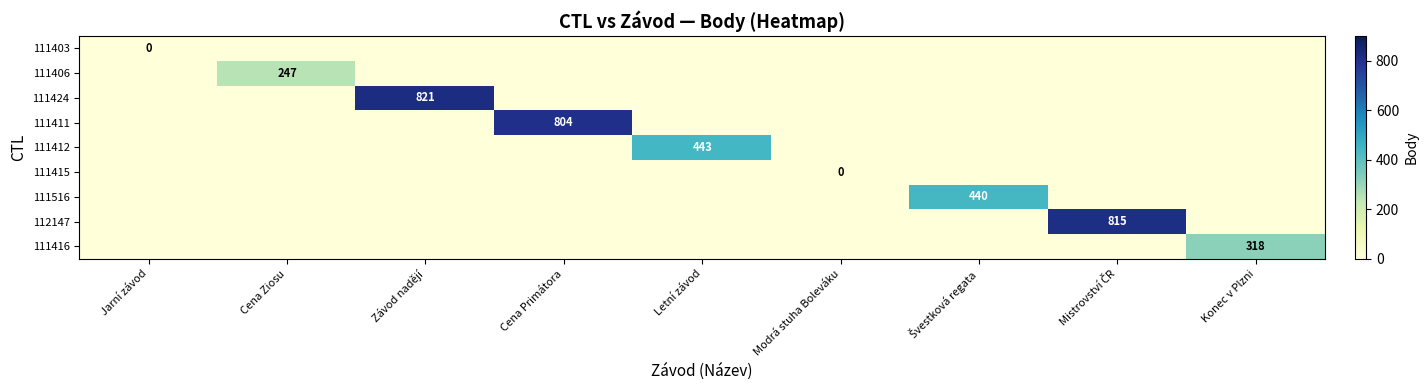

Which series has the widest spread of values?

111424